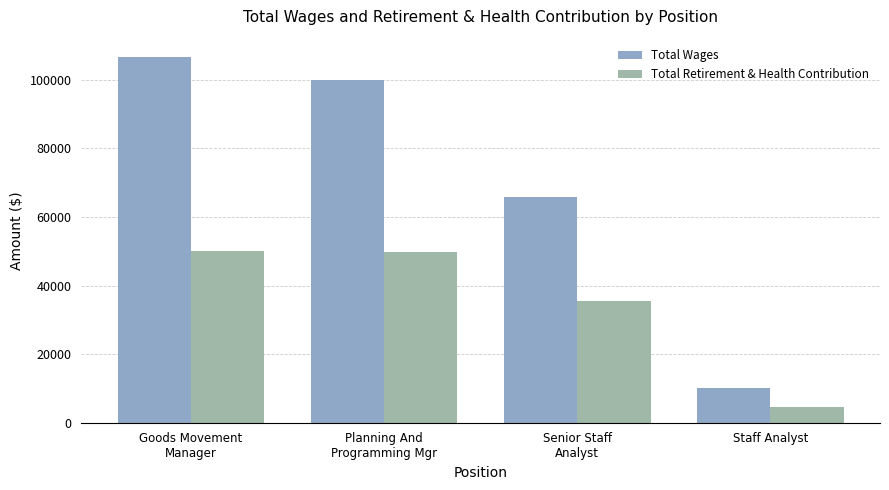

What is the minimum value for Total Wages?

10208